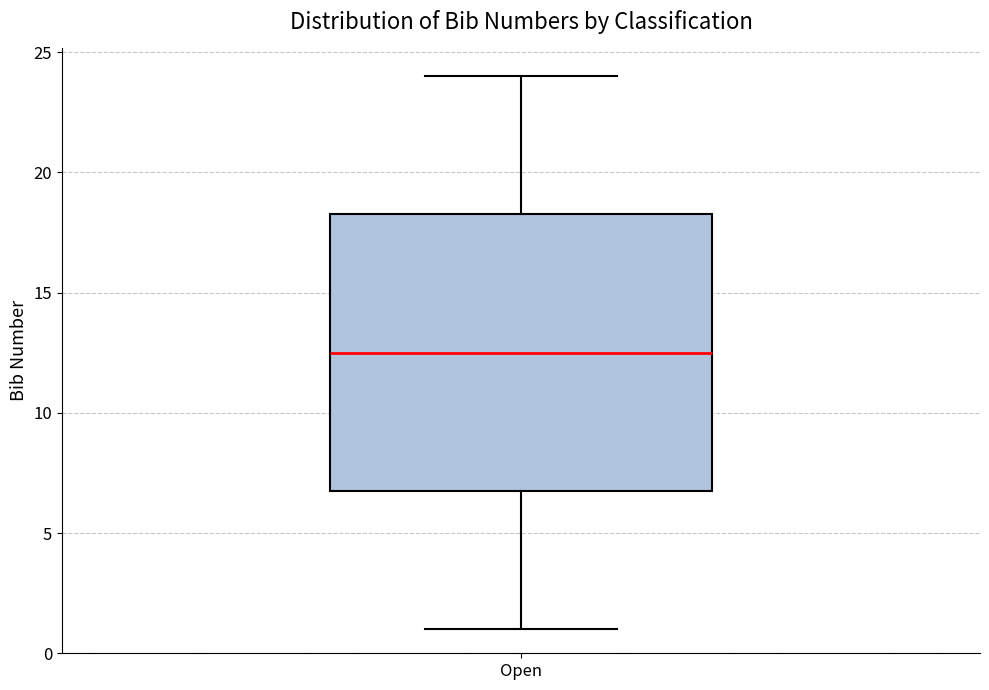

Where does the upper whisker of the box for Open end on the y-axis? The values are not printed on the chart, so give them approximately, as read against the axis.

24.0